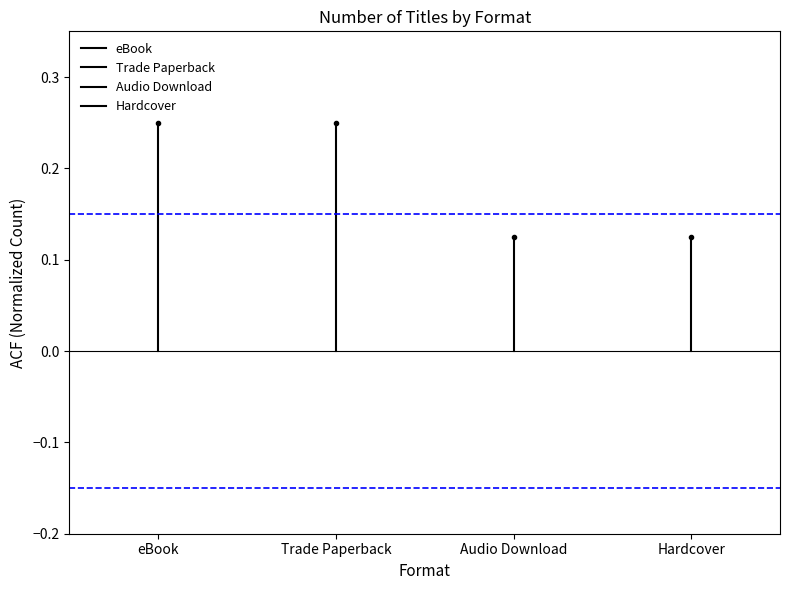

At eBook, list the series in order from largest to smallest.

eBook, Trade Paperback, Audio Download, Hardcover